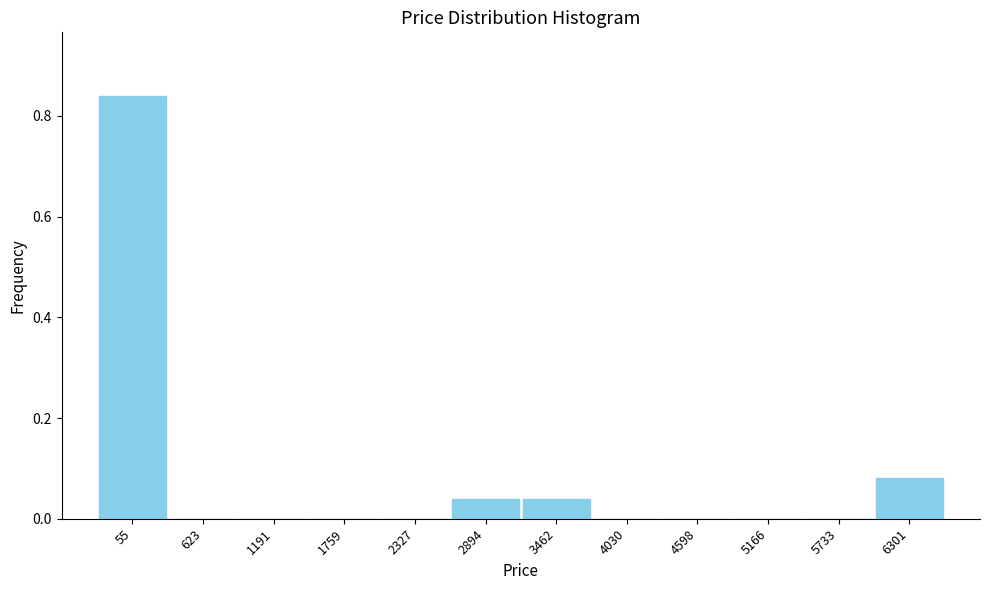

At which category does the chart reach its peak across all series?

55